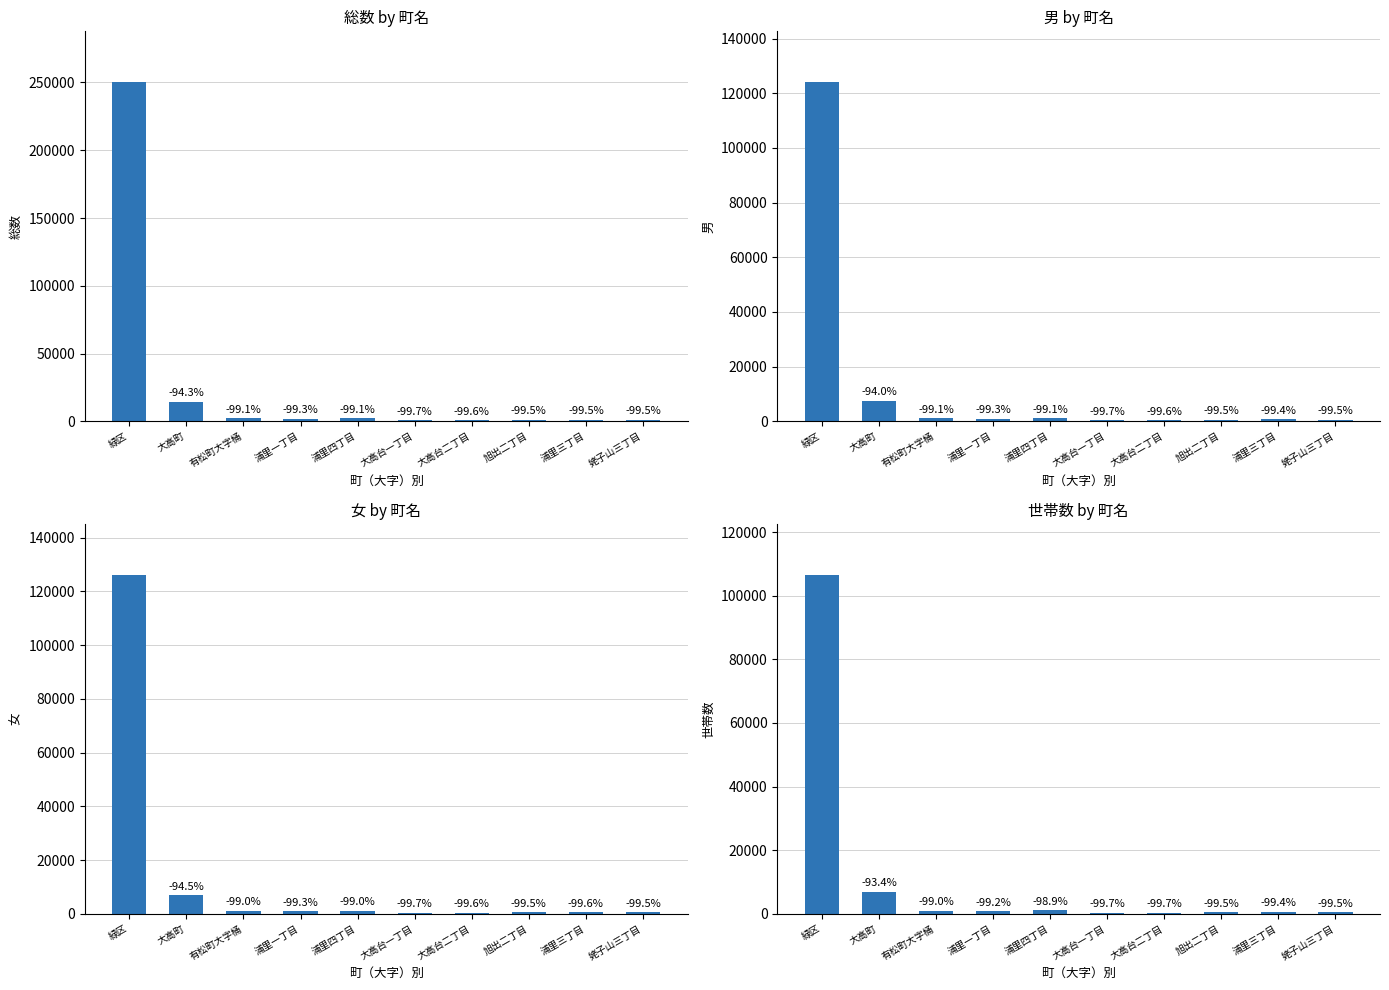

At how many categories does at least one series exceed 8850?

2